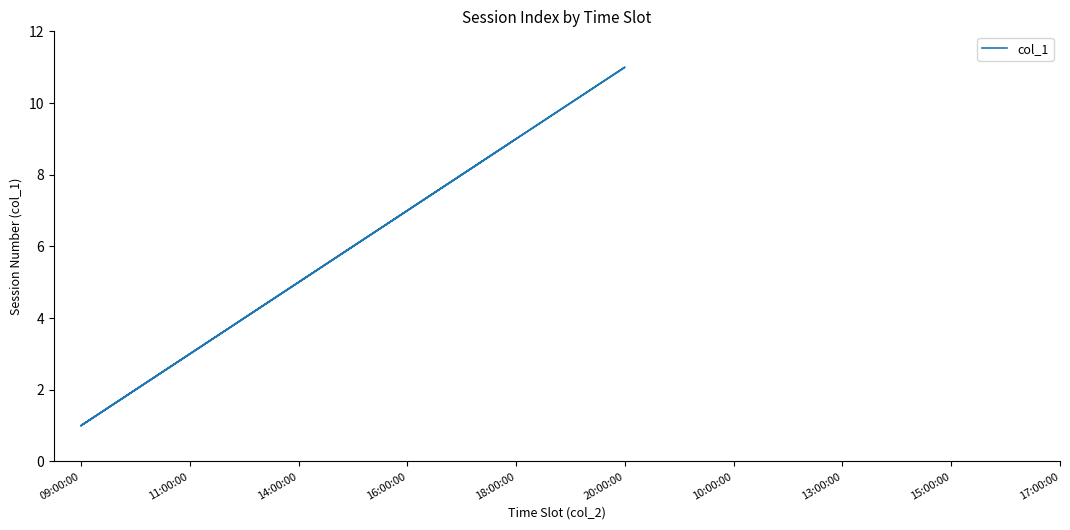

Reading right to left, what are all the values shown in this chart?

9	8	7	6	5	4	3	2	1	11	10	9	8	7	6	5	4	3	2	1